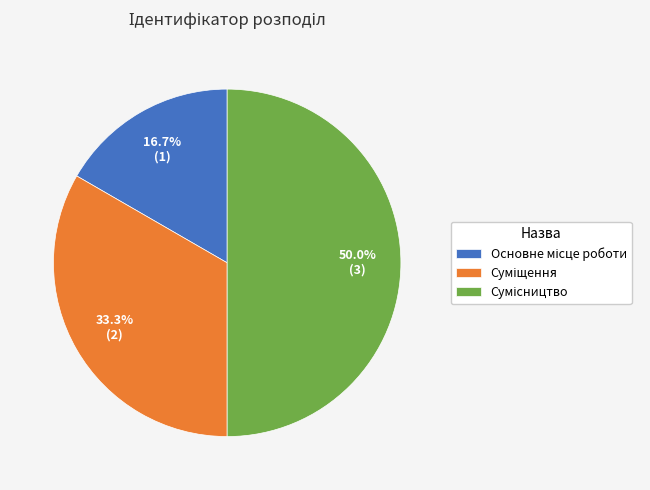

How many slices are in this pie chart?

3